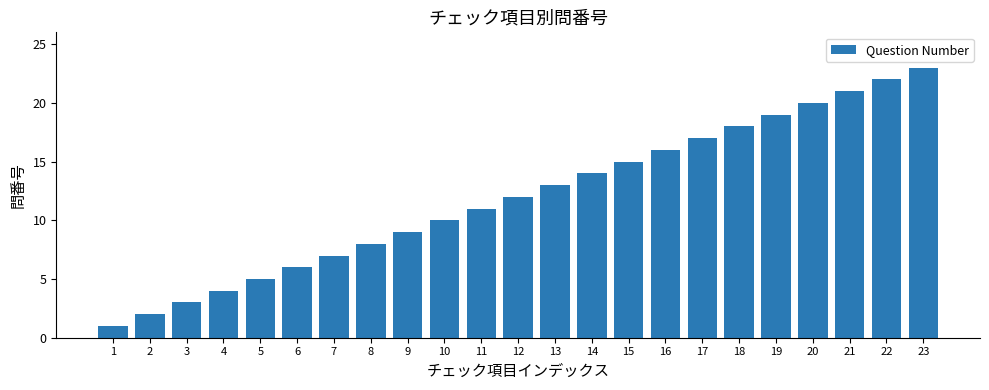

At which category does the chart reach its peak across all series?

23